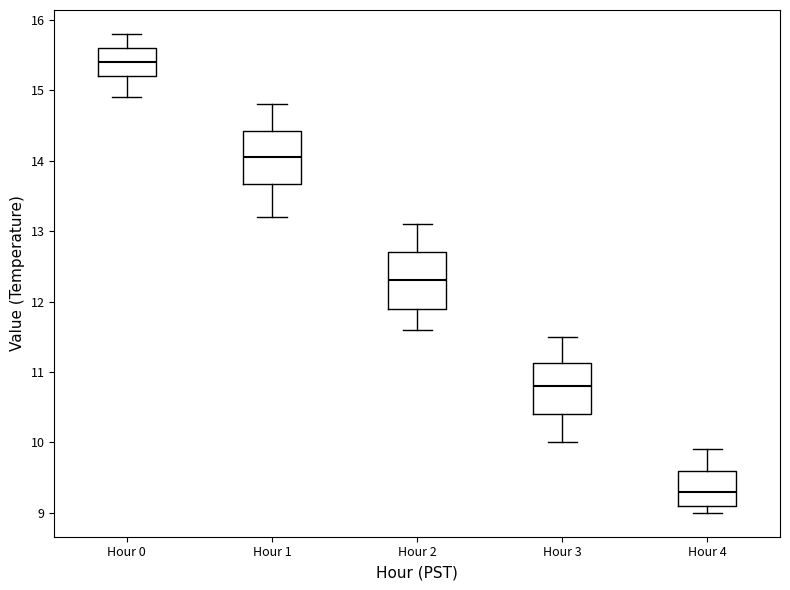

Reading left to right, read every box against the y-axis: the position of its median line, the range the box covers, and the ends of its whiskers. The values are not printed on the chart, so give them approximately, as read against the axis.

Hour 0: median 15.4, box 15.2 to 15.6, whiskers 14.9 to 15.8
Hour 1: median 14.1, box 13.7 to 14.4, whiskers 13.2 to 14.8
Hour 2: median 12.3, box 11.9 to 12.7, whiskers 11.6 to 13.1
Hour 3: median 10.8, box 10.4 to 11.1, whiskers 10.0 to 11.5
Hour 4: median 9.3, box 9.1 to 9.6, whiskers 9.0 to 9.9